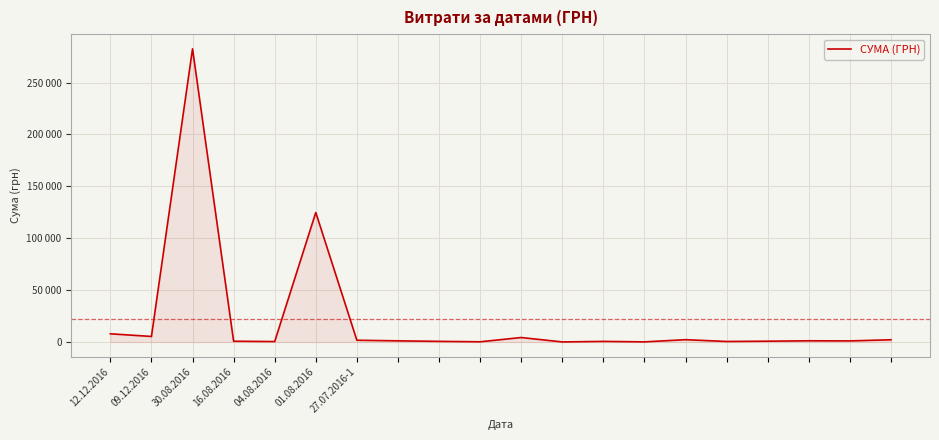

Does the chart have visible grid lines?

Yes